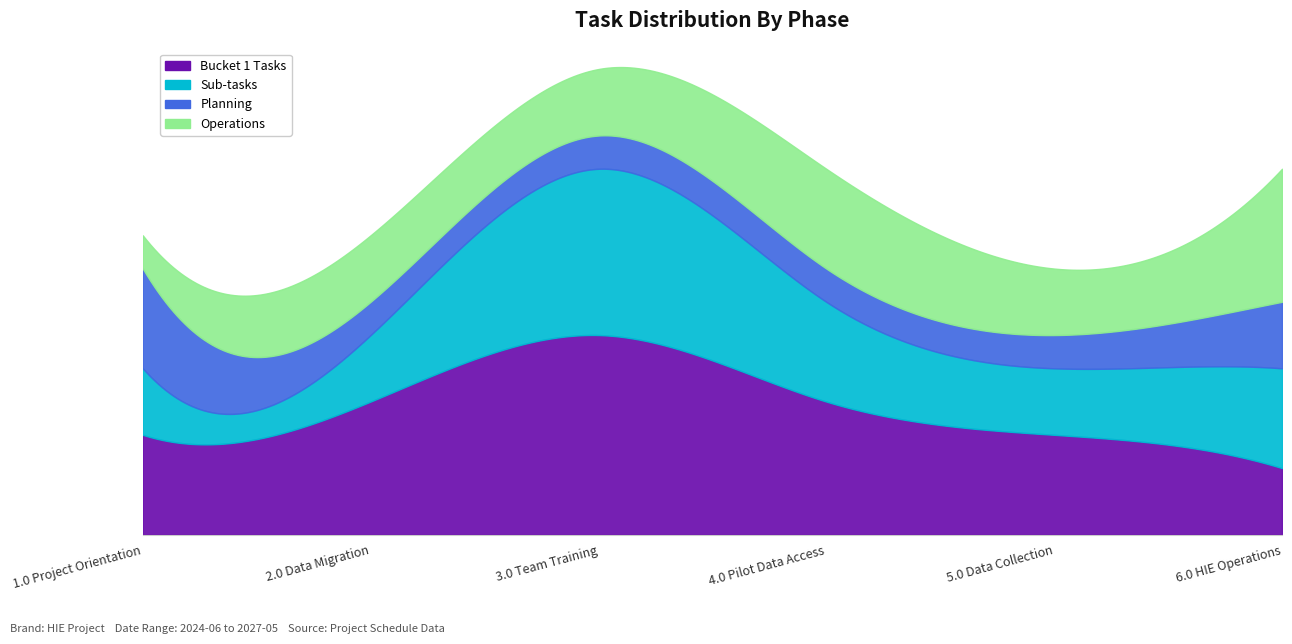

How many lines are shown in the chart?

4